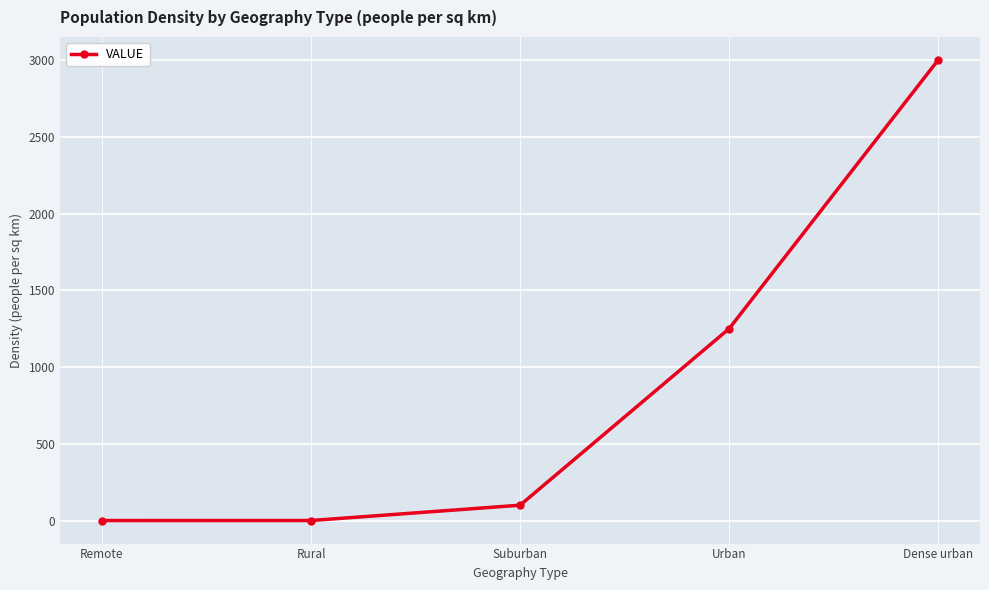

True or false: the data has more than 0 interior local peaks.

False